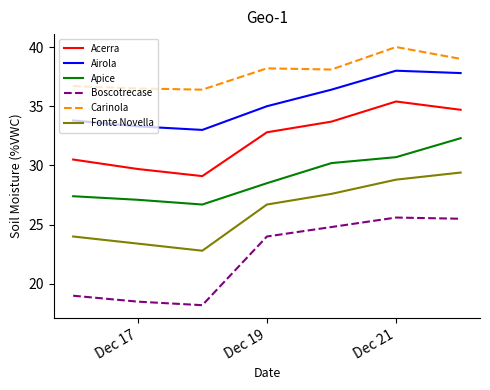

What are all the series names shown in the legend?

Acerra, Airola, Apice, Boscotrecase, Carinola, Fonte Novella